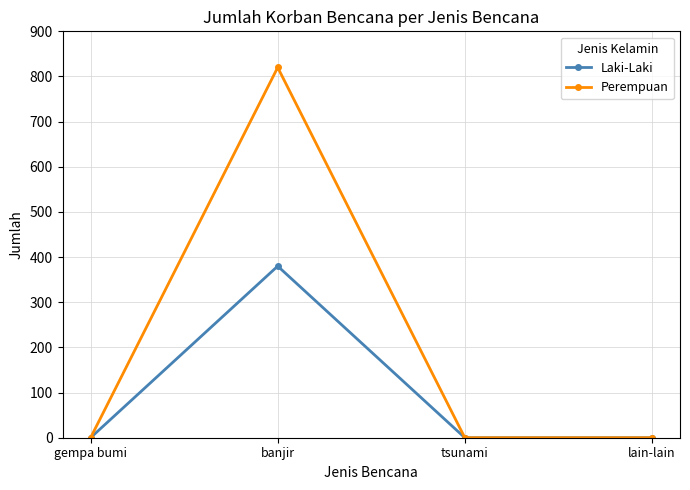

The value of Laki-Laki at banjir is 671. True or false?

False